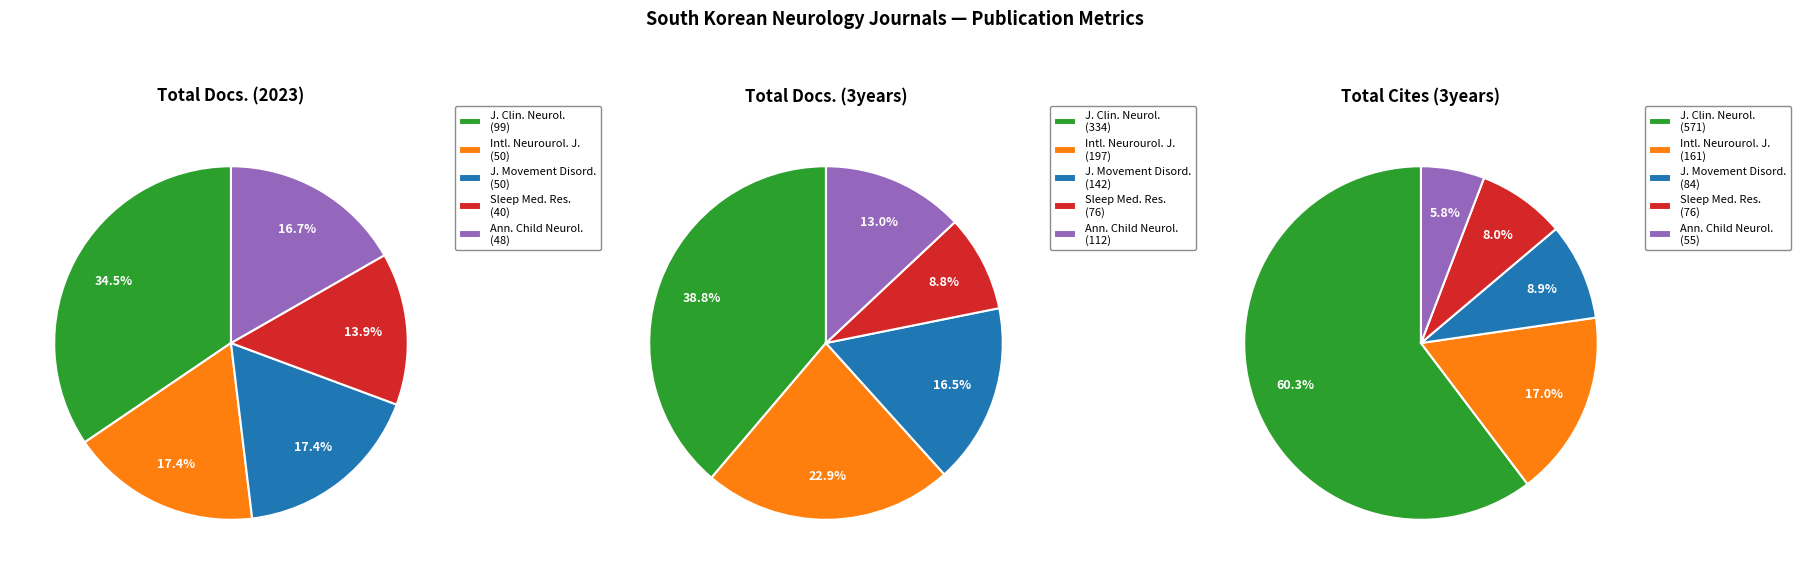

Which category has the smallest portion of the pie?

Sleep Medicine Research